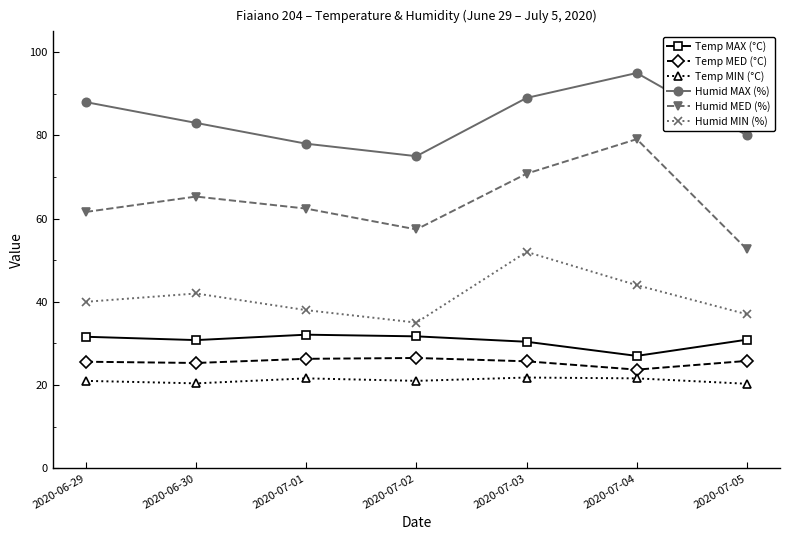

How many categories are shown in the chart?

7